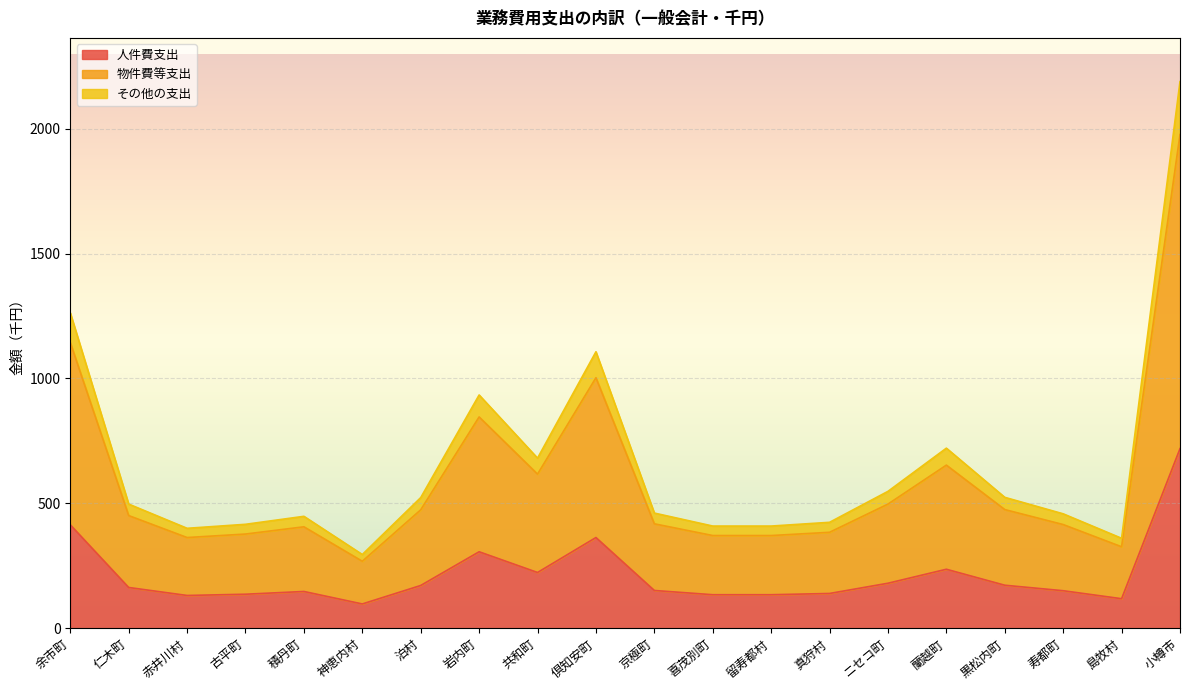

What is the lowest value of the 人件費支出 series?

97